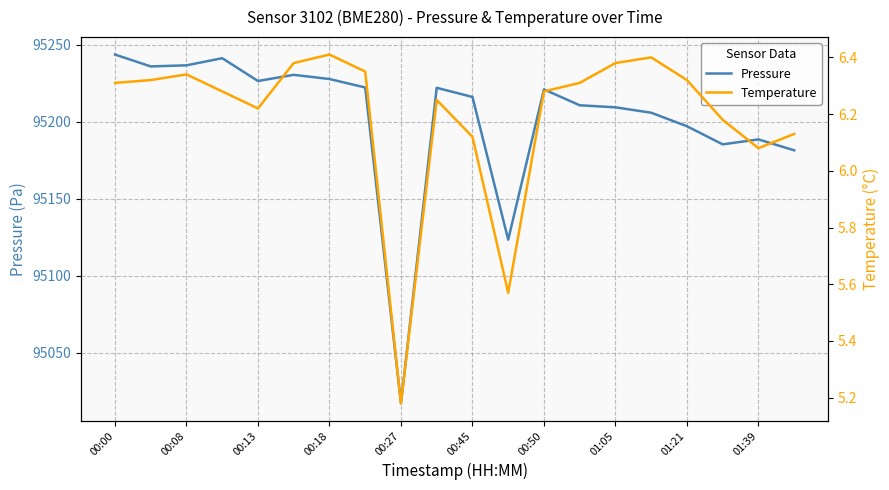

Does the chart have visible grid lines?

Yes